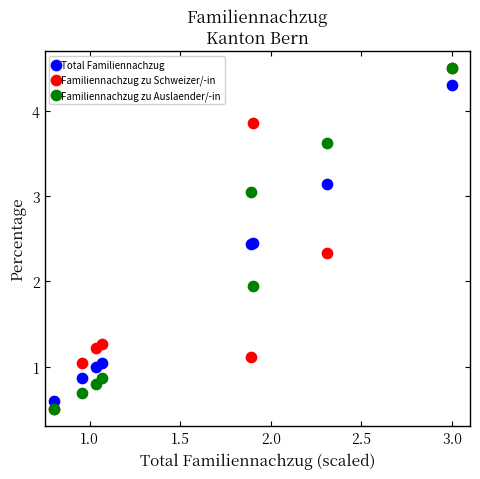

In the Familiennachzug zu Schweizer/-in series, what Y value is closest to 2?

2.3